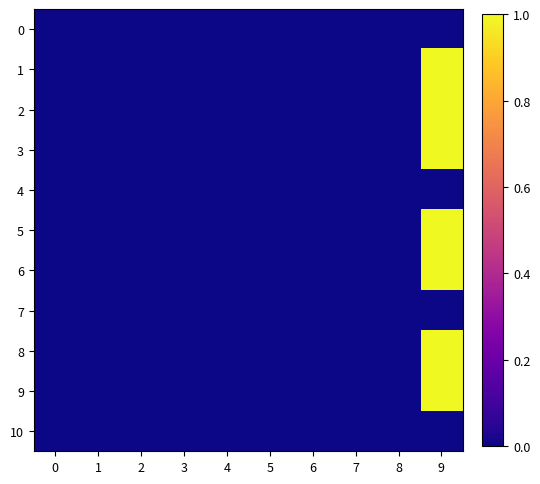

What is the maximum value shown in the chart?

1.0